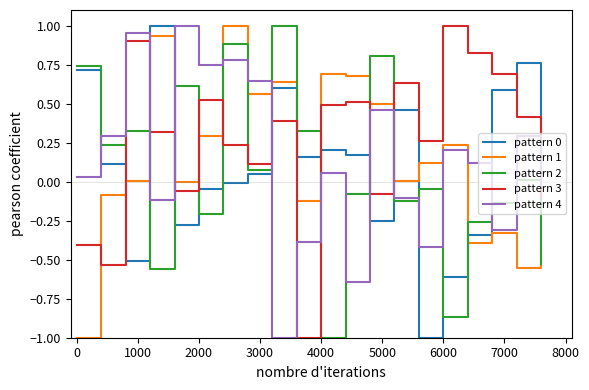

After their last crossing, which series has the higher values: pattern 4 or pattern 3?

pattern 4